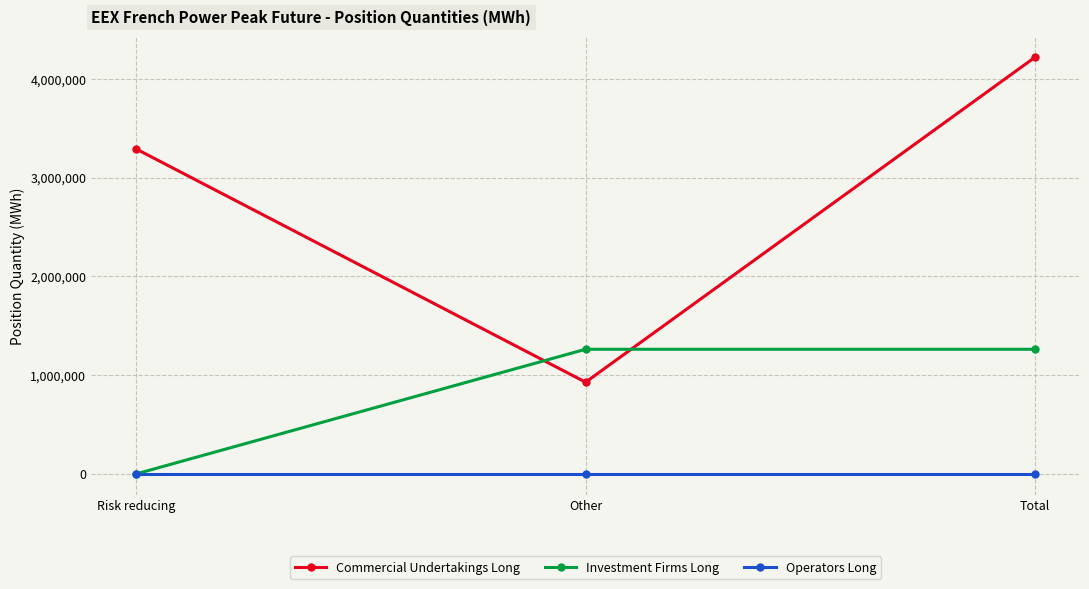

At which category is the sum across all series the highest?

Total